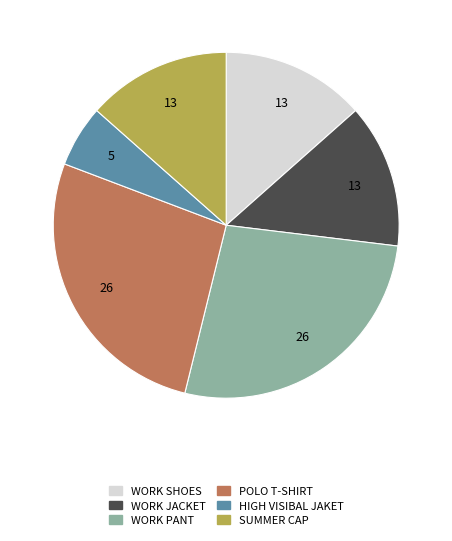

Is there any slice that represents more than half of the pie?

No